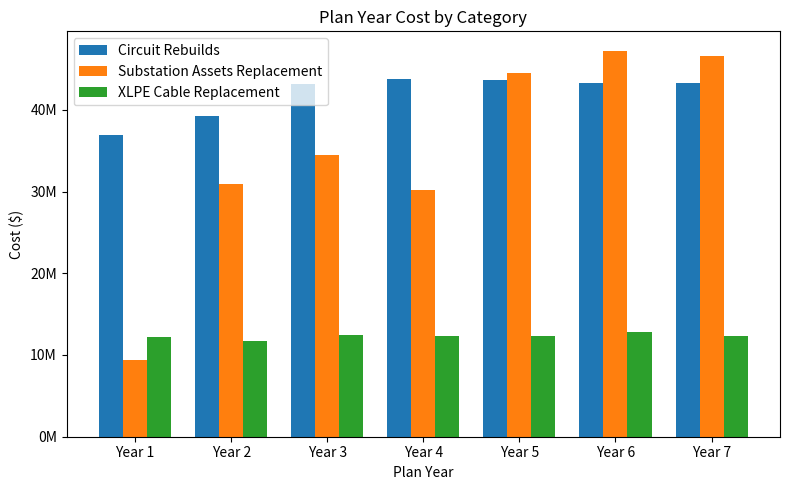

Where is Substation Assets Replacement nearest to the value 28312417?

Year 4